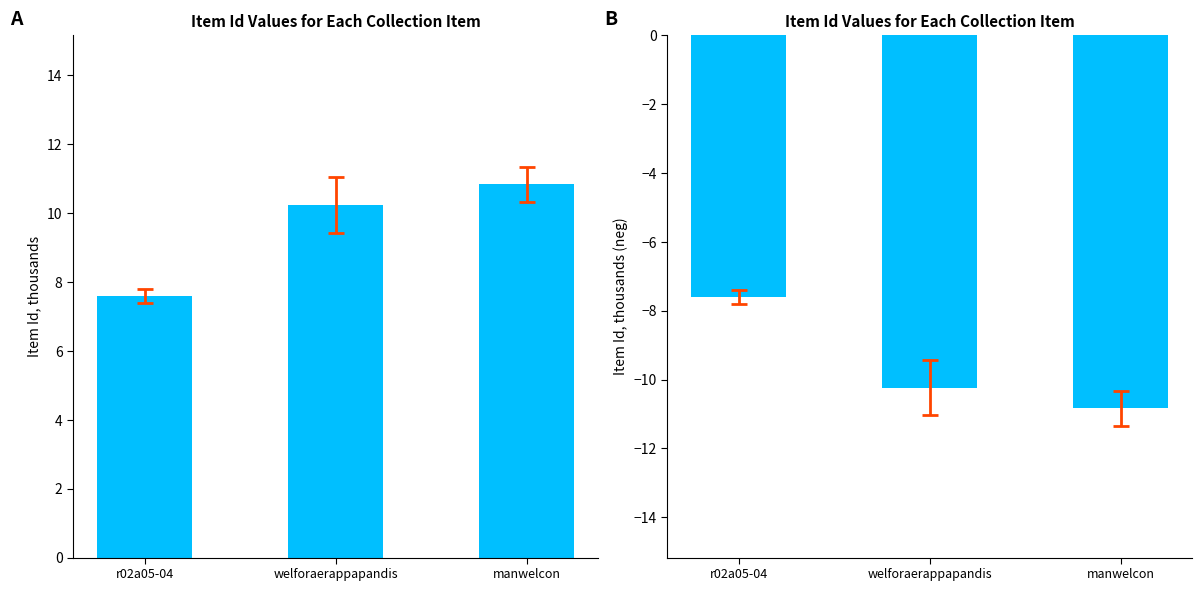

Reading right to left, extract all data points from this chart.

Item Id (thousands): manwelcon=10.8	welforaerappapandis=10.2	r02a05-04=7.6
Item Id negative (thousands): manwelcon=-10.8	welforaerappapandis=-10.2	r02a05-04=-7.6